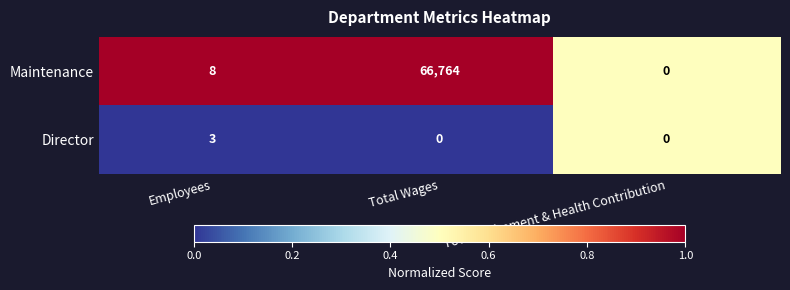

Which series has the largest total across all categories?

Maintenance